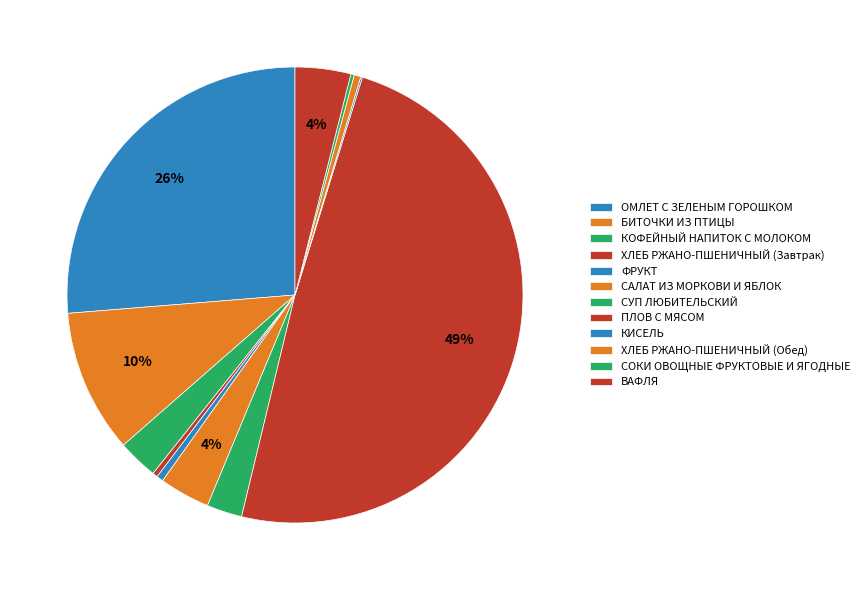

True or false: ПЛОВ С МЯСОМ accounts for 58% of the total.

False